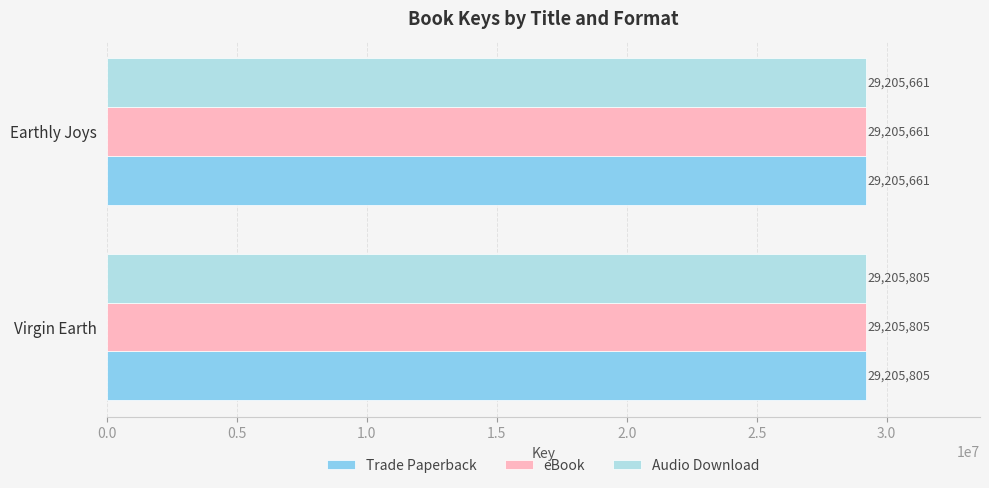

What is the maximum value for eBook?

29205805